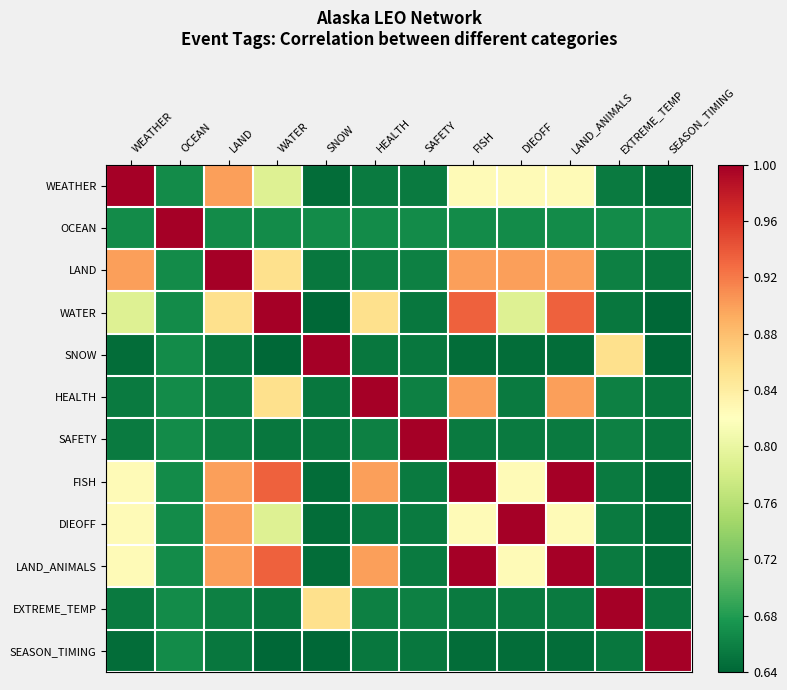

Count the number of data series in this chart.

12